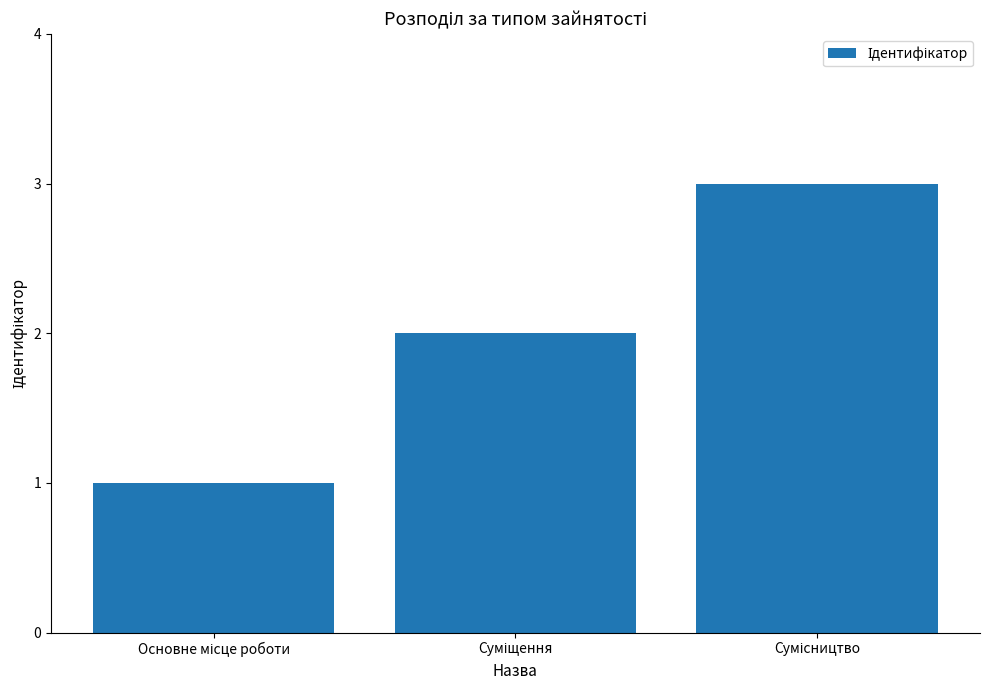

What is the greatest value displayed?

3